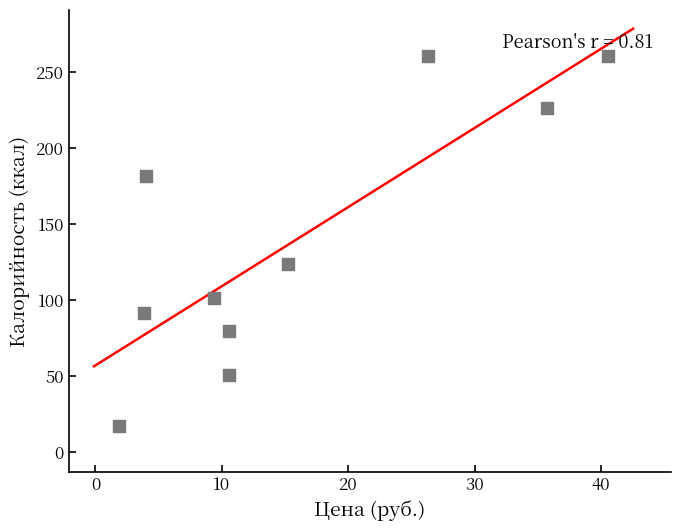

What is the average X value?

15.8